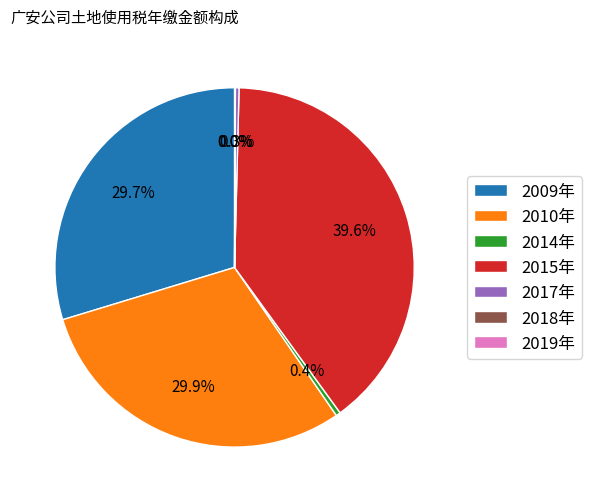

To the nearest percent, what is the average slice percentage?

14%